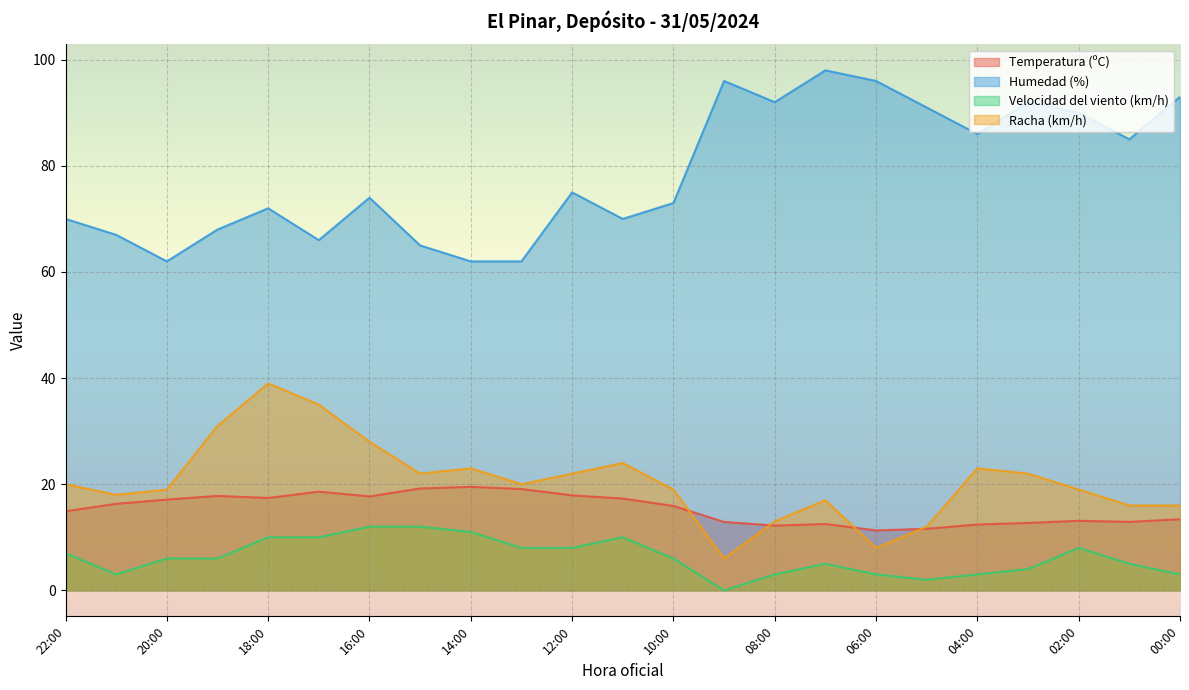

At which label does Temperatura (ºC) reach its peak?

14:00